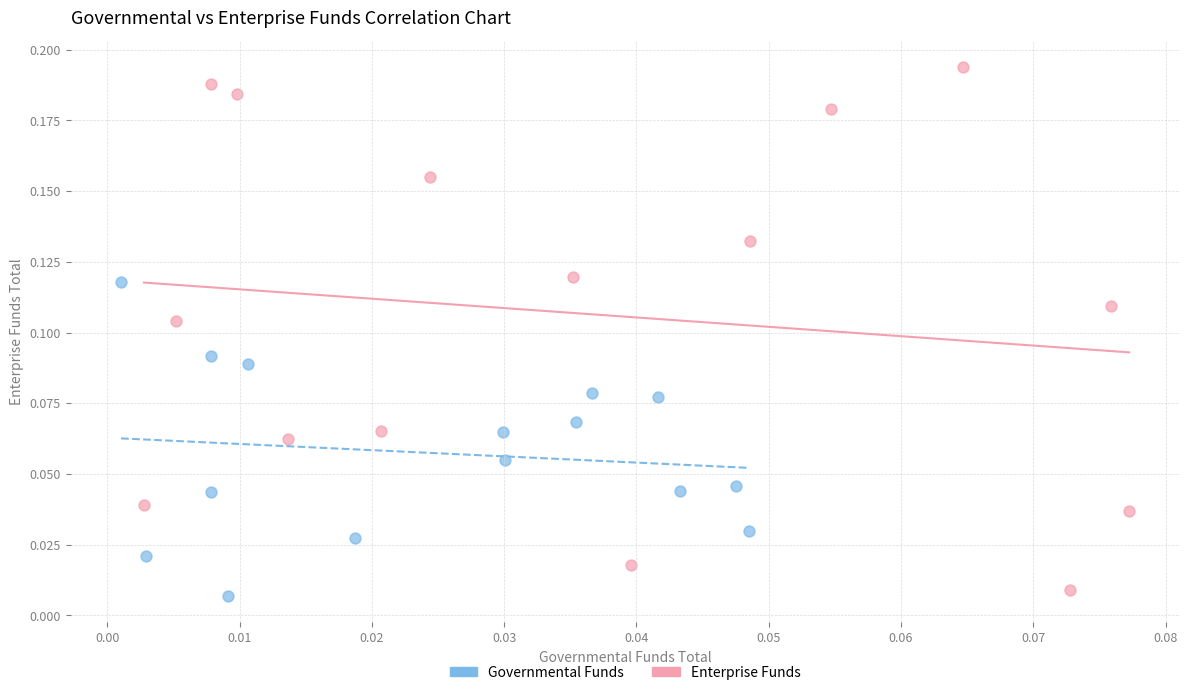

Which series has the widest spread of Y values?

Enterprise Funds